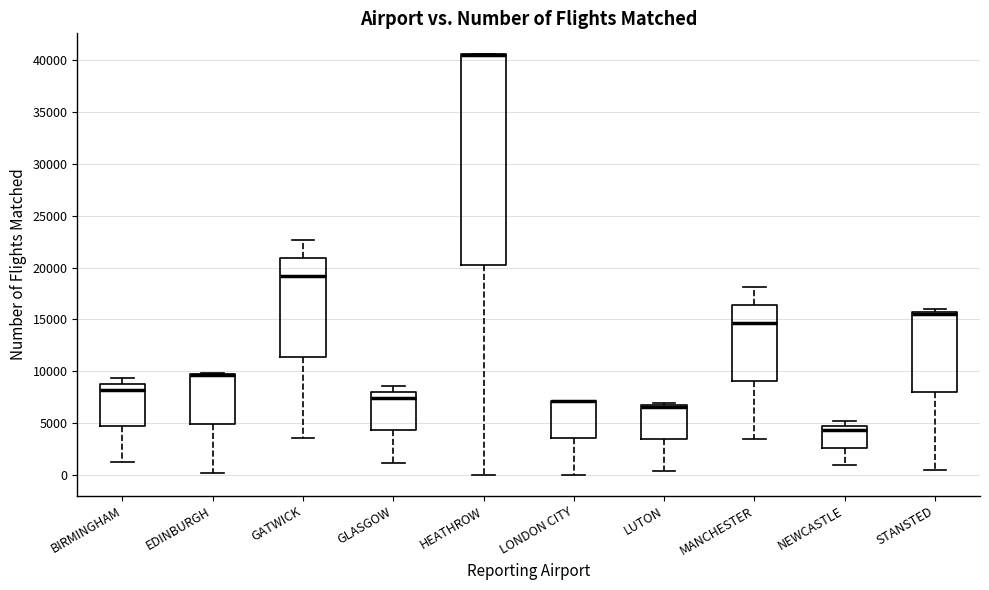

Which box is the tallest, from its lower edge to its upper edge?

HEATHROW